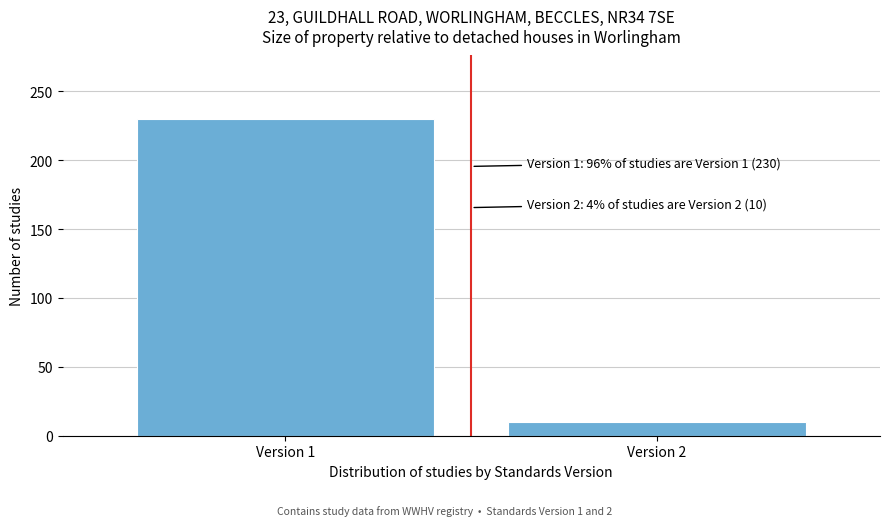

Reading left to right, list all the values displayed in this chart.

Version 1=230	Version 2=10